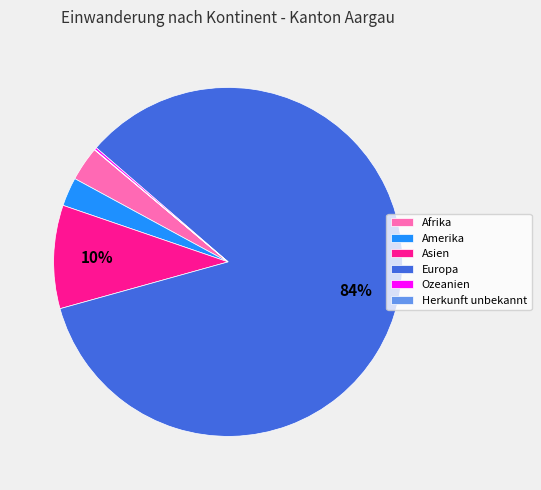

What percentage is the Amerika slice, to the nearest percent?

3%